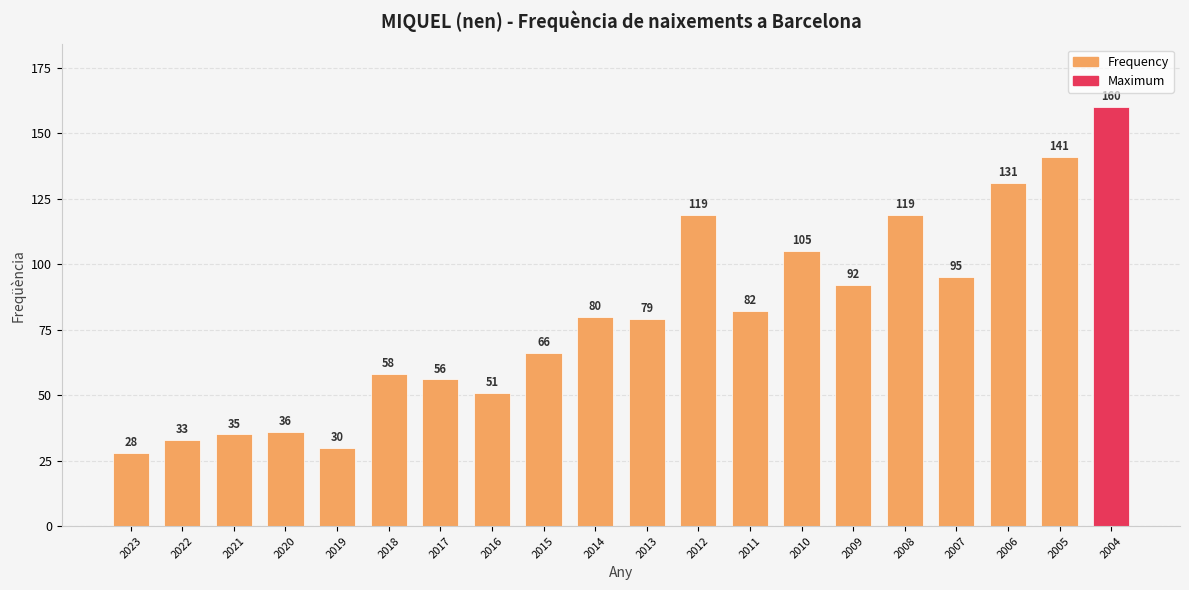

Which label corresponds to the largest value in the chart?

2004